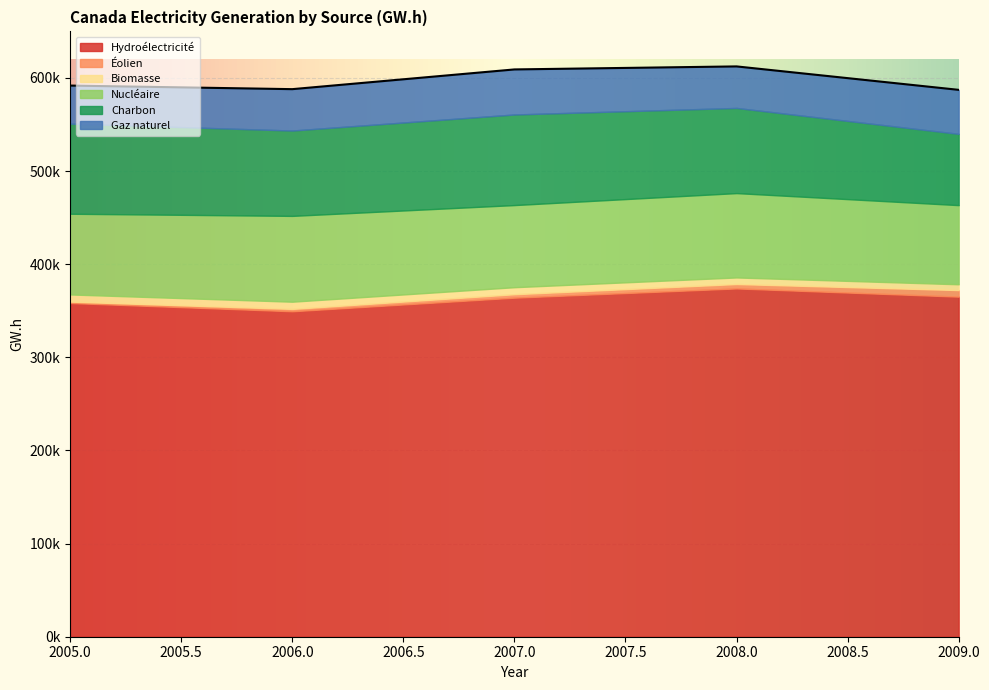

What is the sum of all Nucléaire values?

442581.2